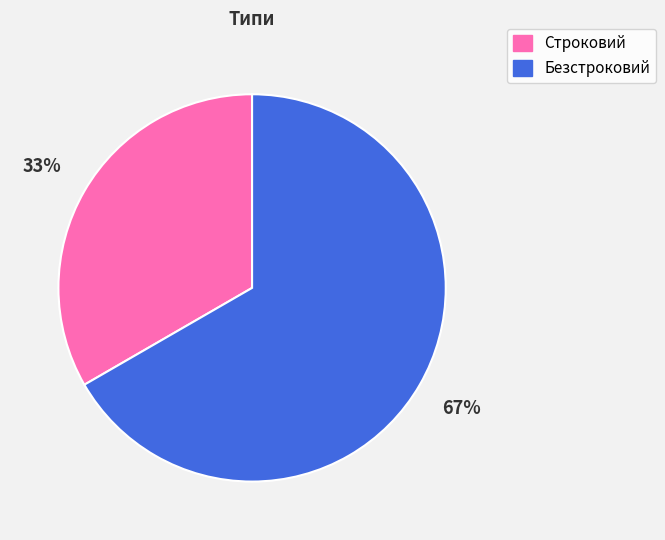

Is it true that Строковий is 33% of the pie?

True